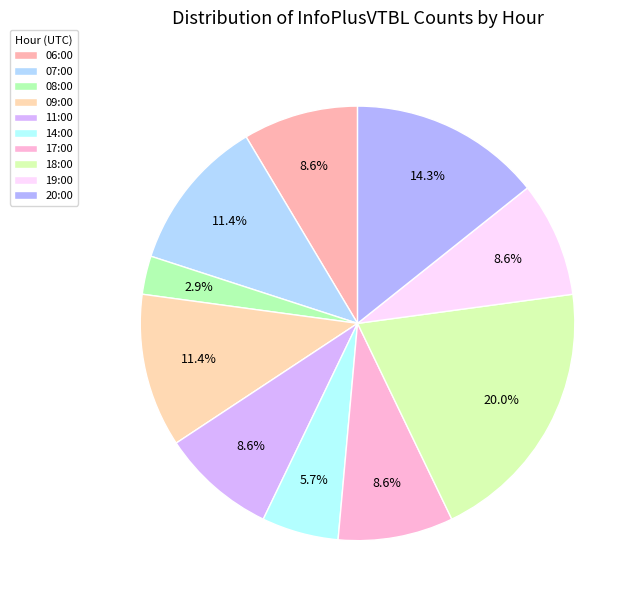

How many segments does this pie chart have?

10